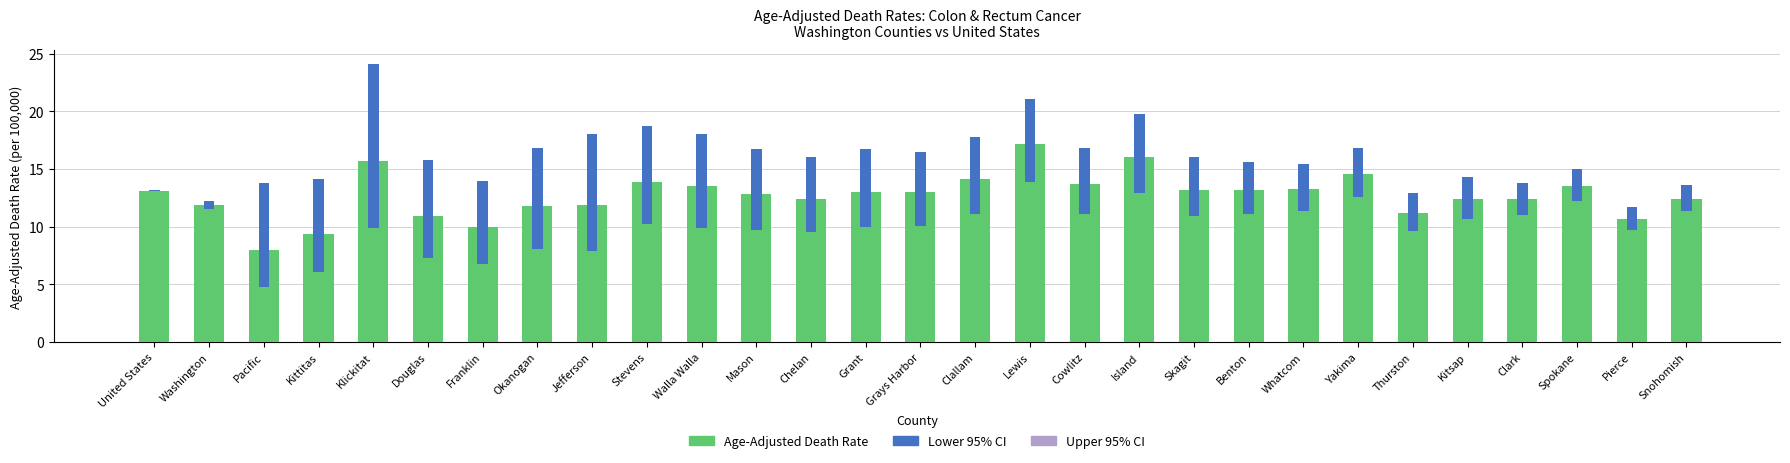

Reading left to right, what are all the values shown in this chart?

United States=13.1	Washington=11.9	Pacific=8.0	Kittitas=9.4	Klickitat=15.7	Douglas=10.9	Franklin=10.0	Okanogan=11.8	Jefferson=11.9	Stevens=13.9	Walla Walla=13.5	Mason=12.8	Chelan=12.4	Grant=13.0	Grays Harbor=13.0	Clallam=14.1	Lewis=17.2	Cowlitz=13.7	Island=16.0	Skagit=13.2	Benton=13.2	Whatcom=13.3	Yakima=14.6	Thurston=11.2	Kitsap=12.4	Clark=12.4	Spokane=13.5	Pierce=10.7	Snohomish=12.4